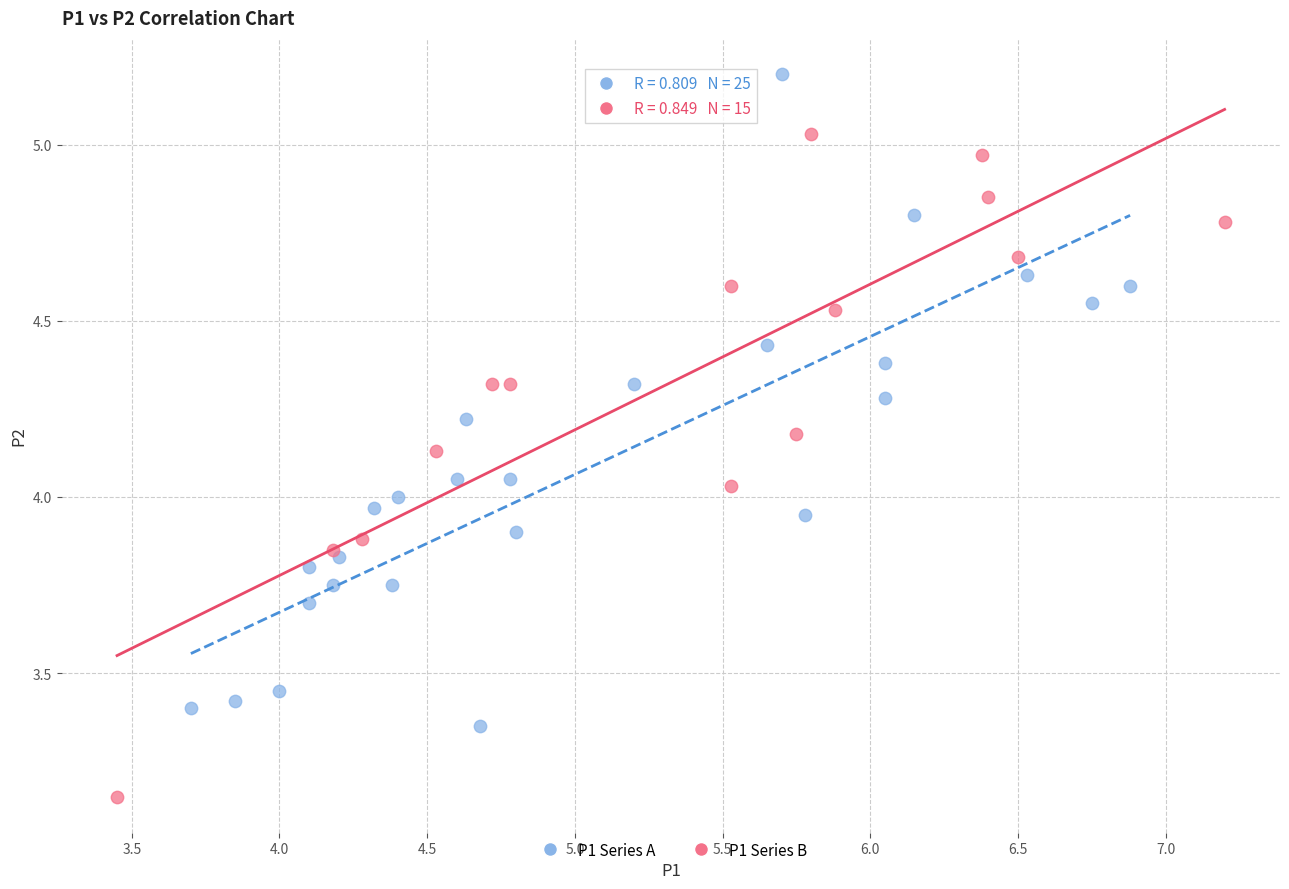

Which series reaches the maximum Y coordinate?

P1 Series A